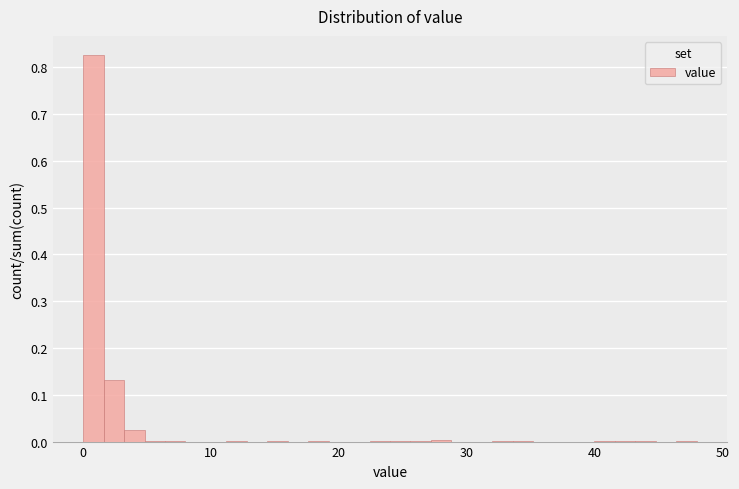

Around what value on the x-axis is the tallest bar? Give the approximate position of its centre, as read against the axis.

1